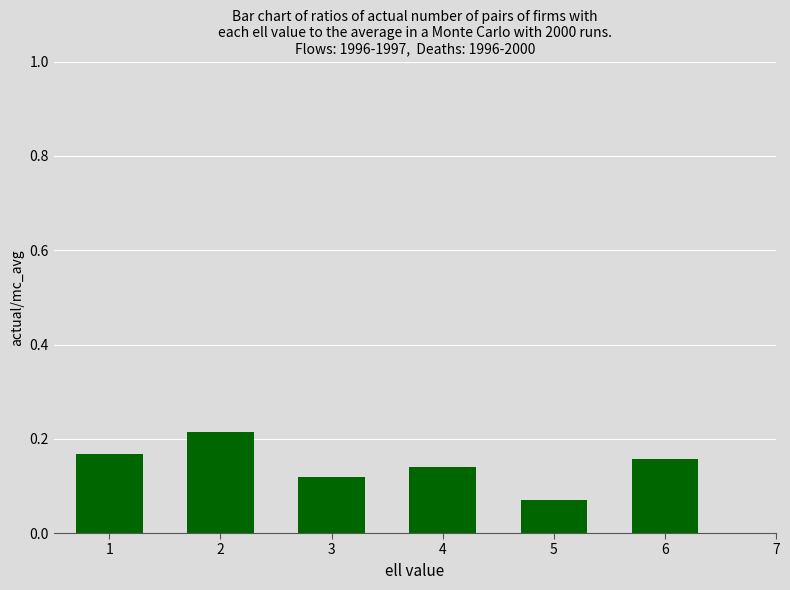

Are the bars horizontal?

No